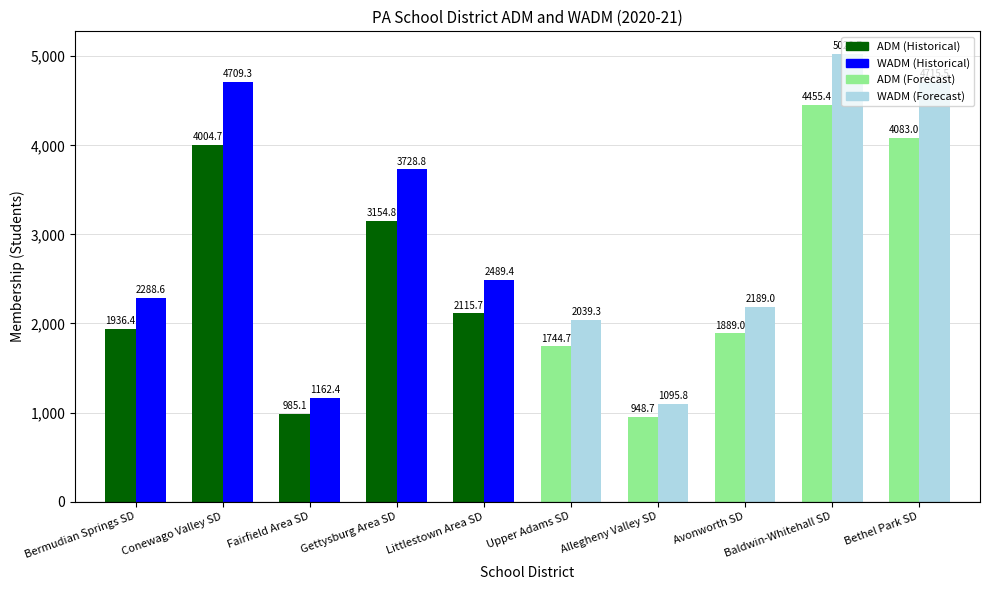

What is the spread (max minus min) of values at Baldwin-Whitehall SD?

573.3